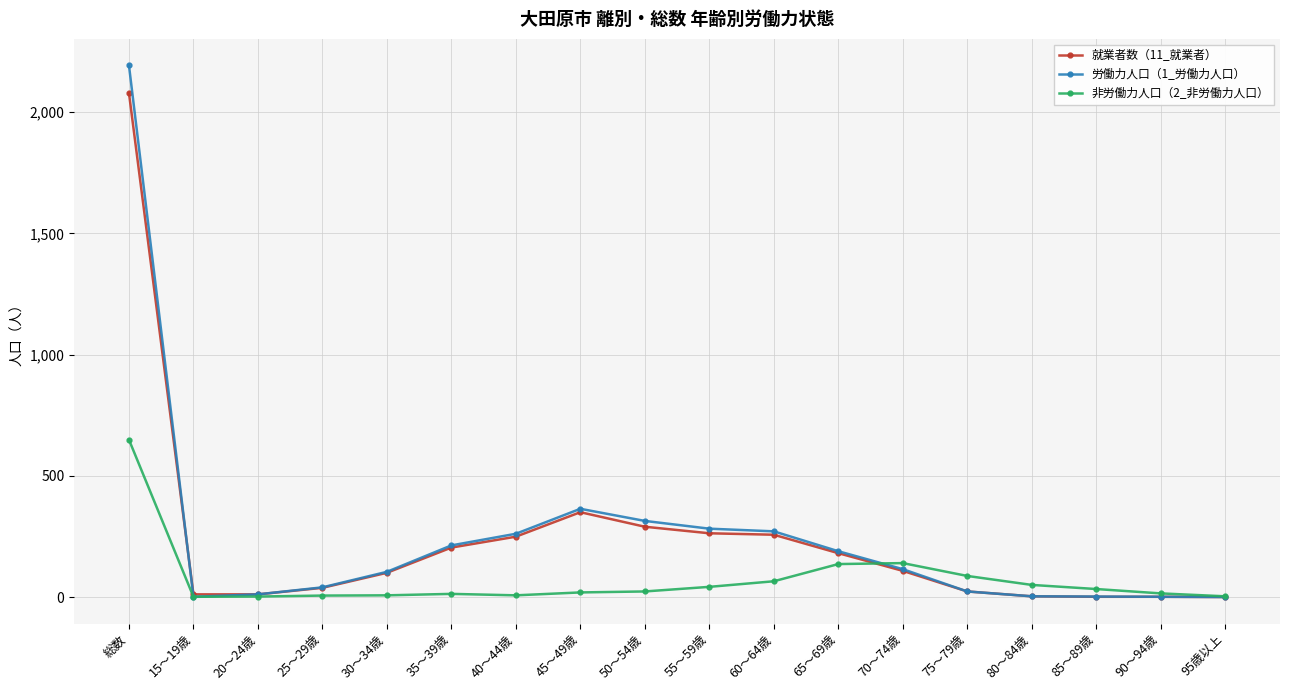

What is the label of the 6th point from the right?

70～74歳